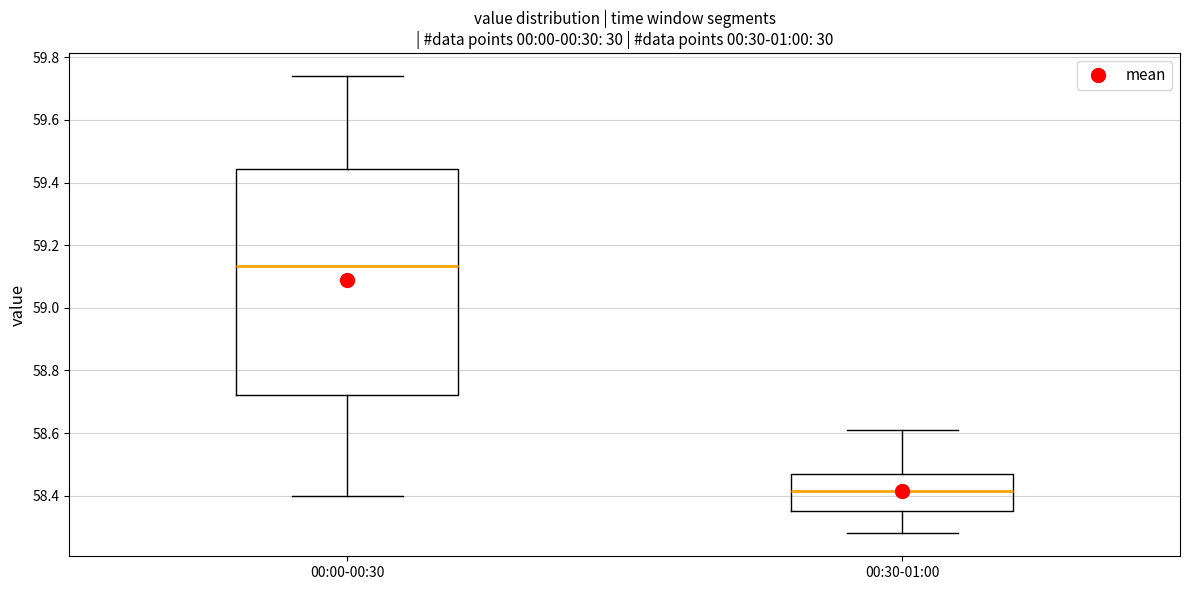

Which box has the highest median line?

00:00-00:30